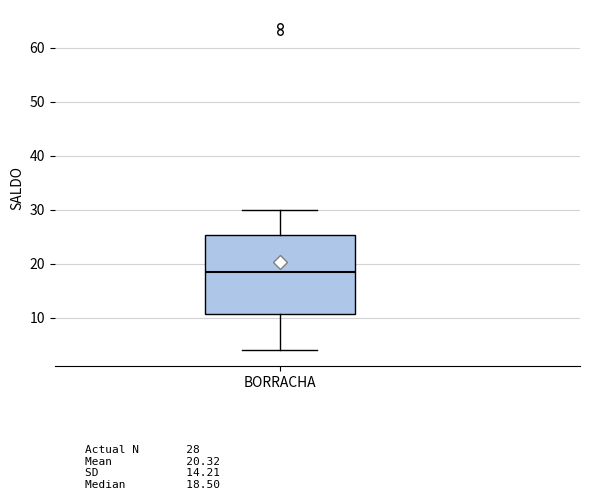

Transcribe this box plot: give where the median line is, the range the box spans, and where the two whiskers end, as read against the y-axis. The values are not printed on the chart, so give them approximately, as read against the axis.

median 19, box 11 to 25, whiskers 4 to 30